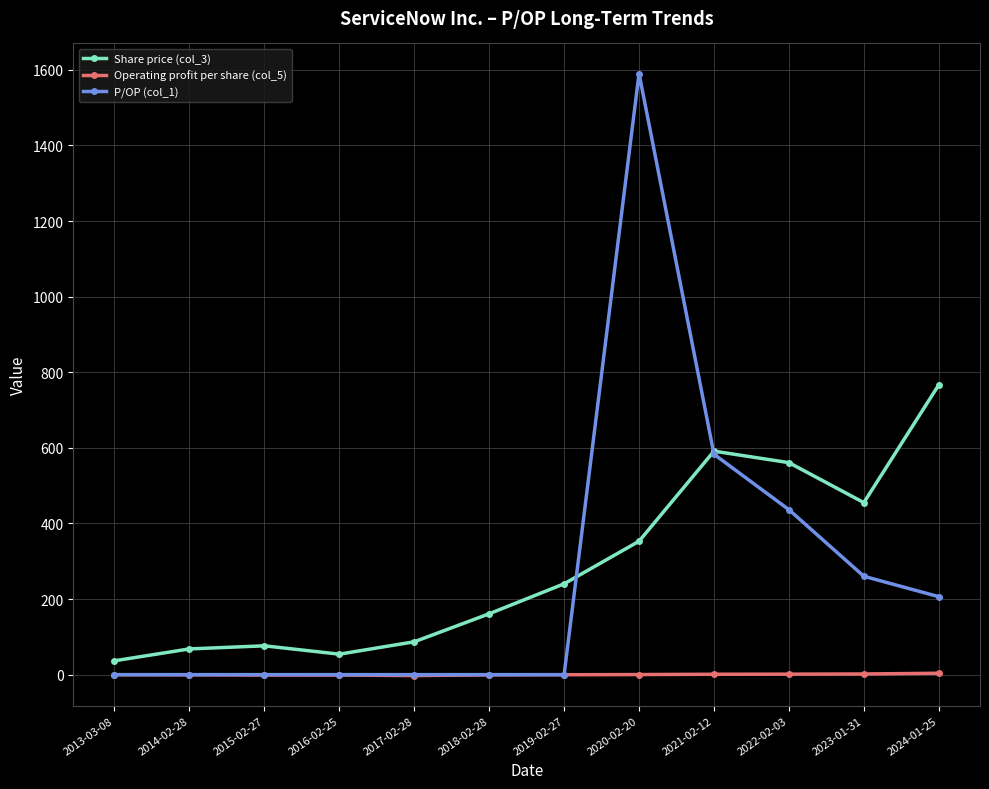

In P/OP (col_1), how many points are higher than both neighbors (excluding endpoints)?

1